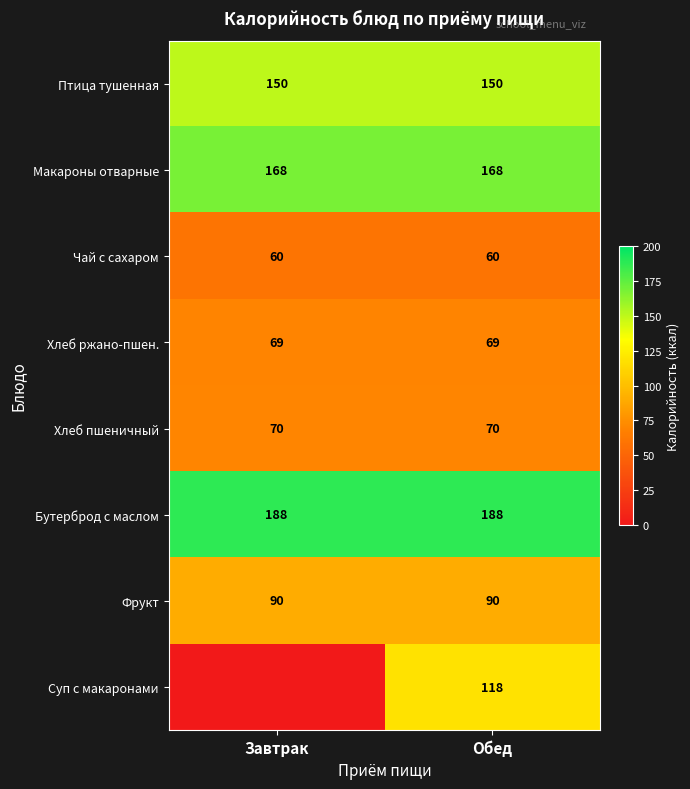

What is the sum of all Бутерброд с маслом values?

376